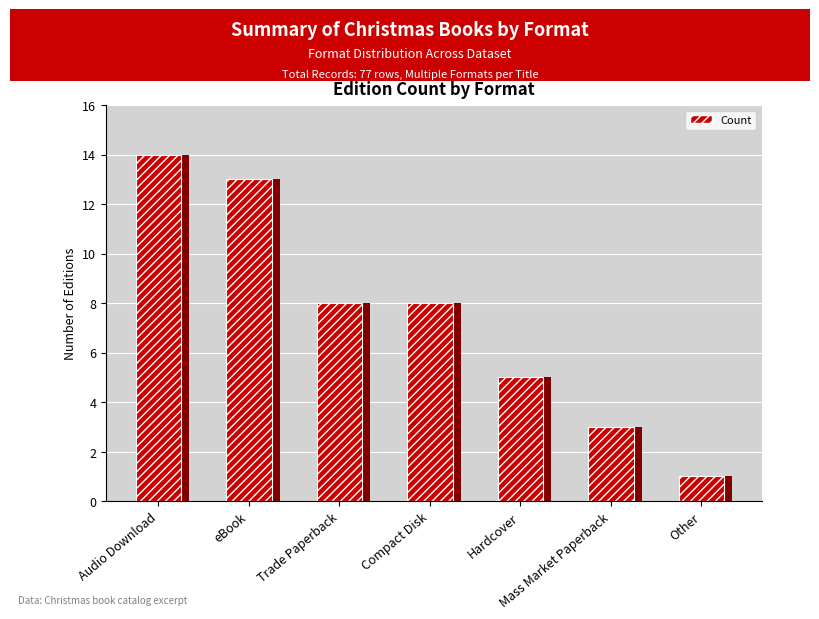

How many bars are there in total?

7